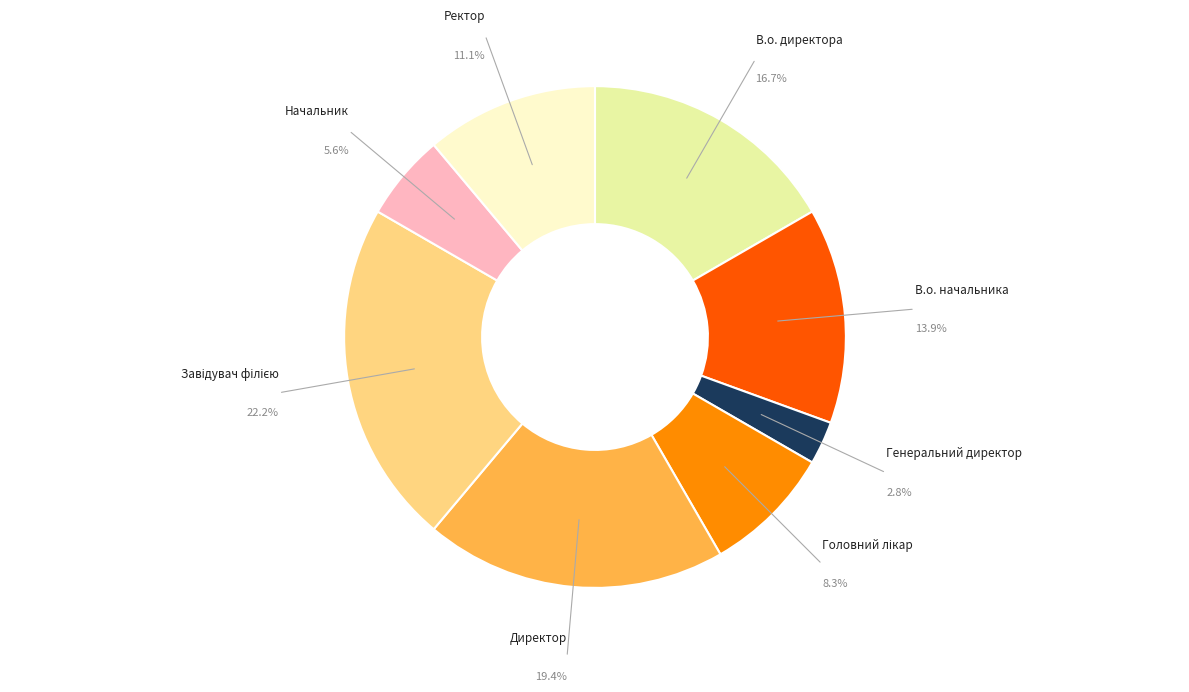

Is there a majority slice in this chart?

No